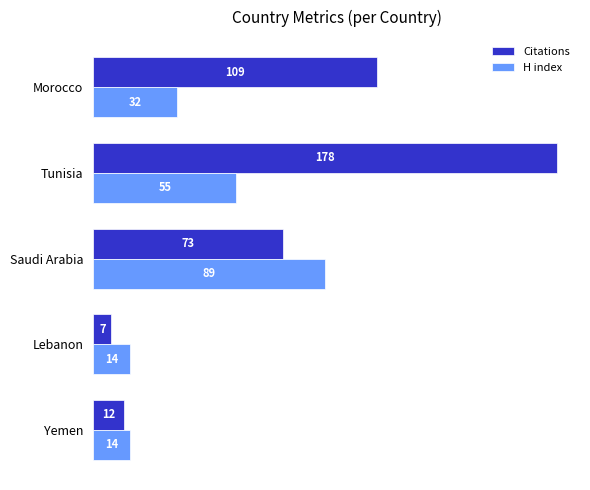

What is the minimum value shown in the chart?

7